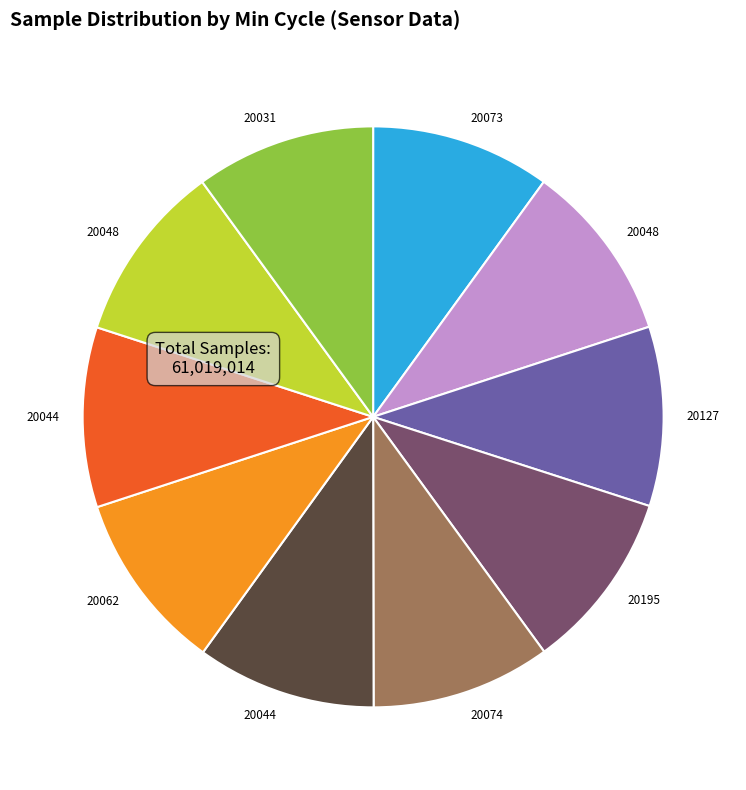

Is there a majority slice in this chart?

No